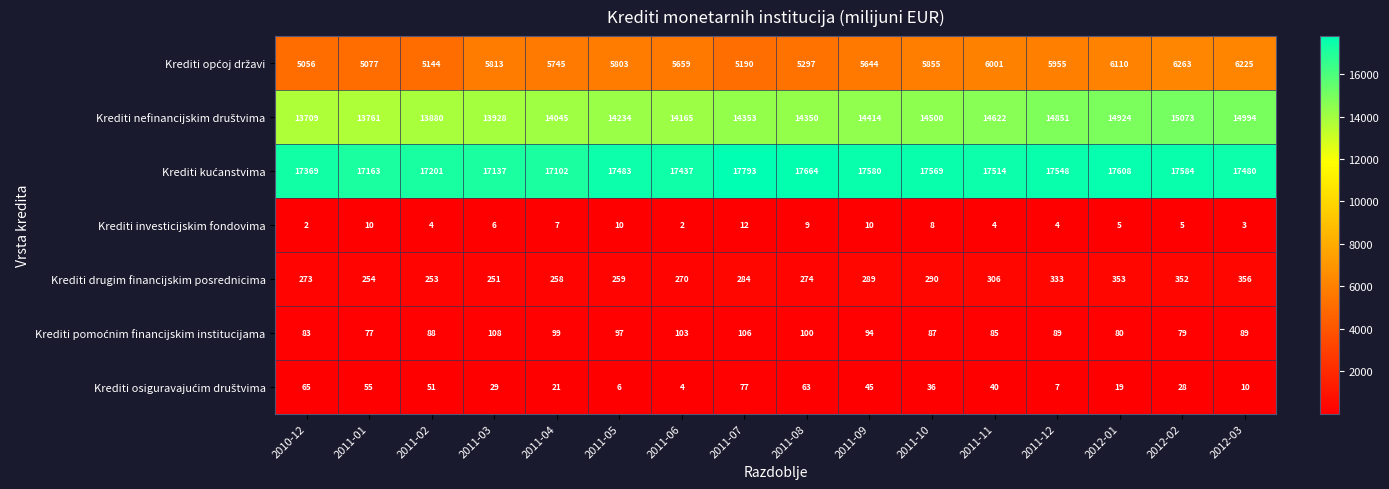

What is the difference between the maximum and minimum values in the Krediti investicijskim fondovima series?

10